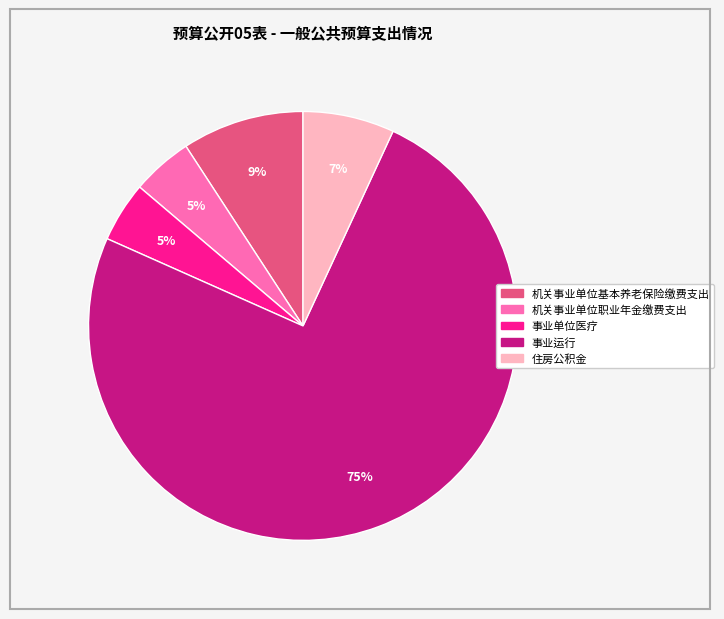

Which slice is the largest?

事业运行